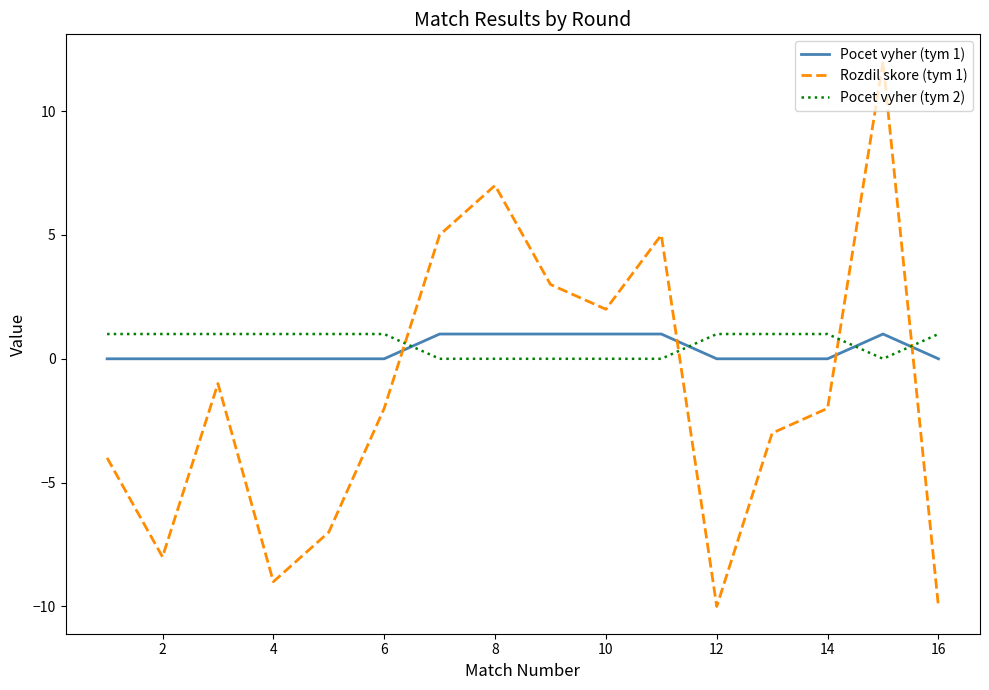

At how many categories does at least one series exceed -7?

16